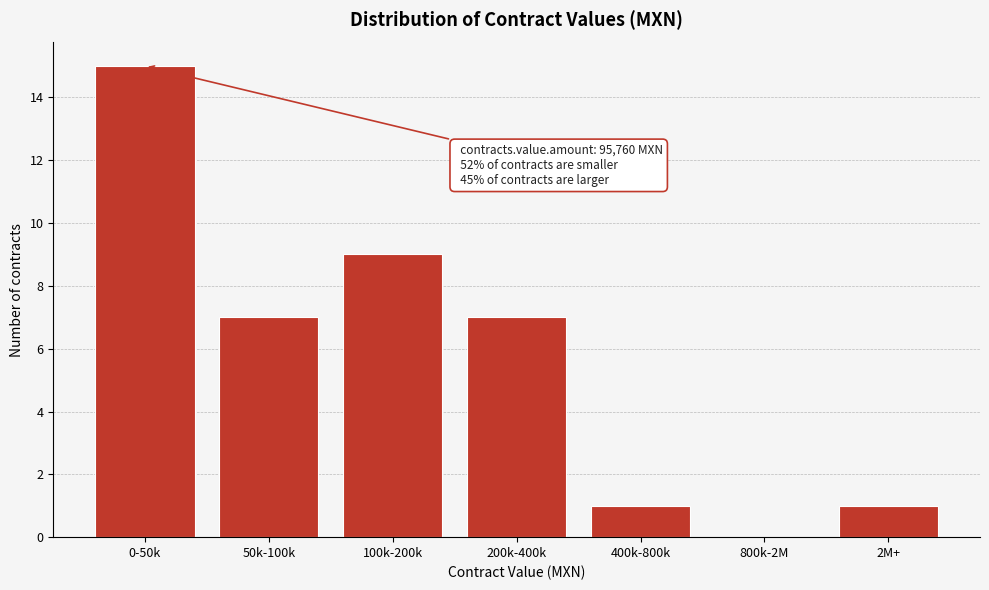

Reading left to right, list all the values displayed in this chart.

0-50k=15	50k-100k=7	100k-200k=9	200k-400k=7	400k-800k=1	800k-2M=0	2M+=1